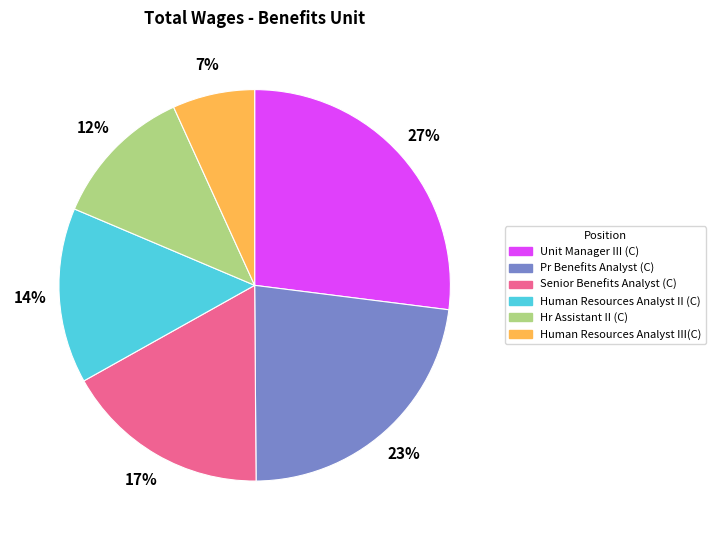

Which slice is the largest?

Unit Manager III (C)